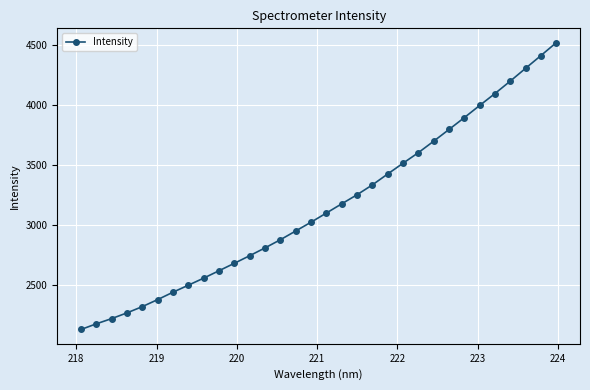

Does the chart have visible grid lines?

Yes